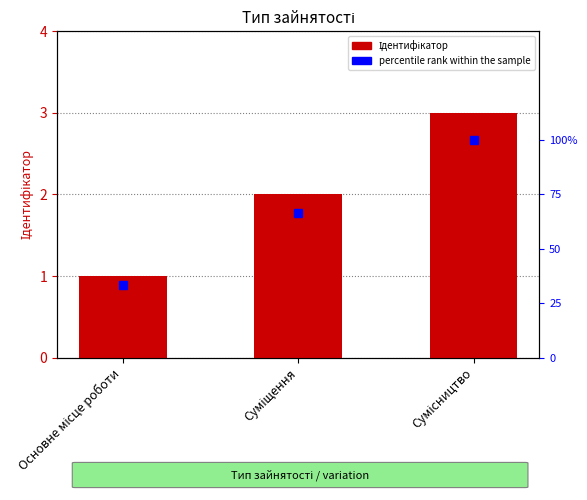

True or false: percentile rank within the sample has a value of 96.0 at Суміщення.

False